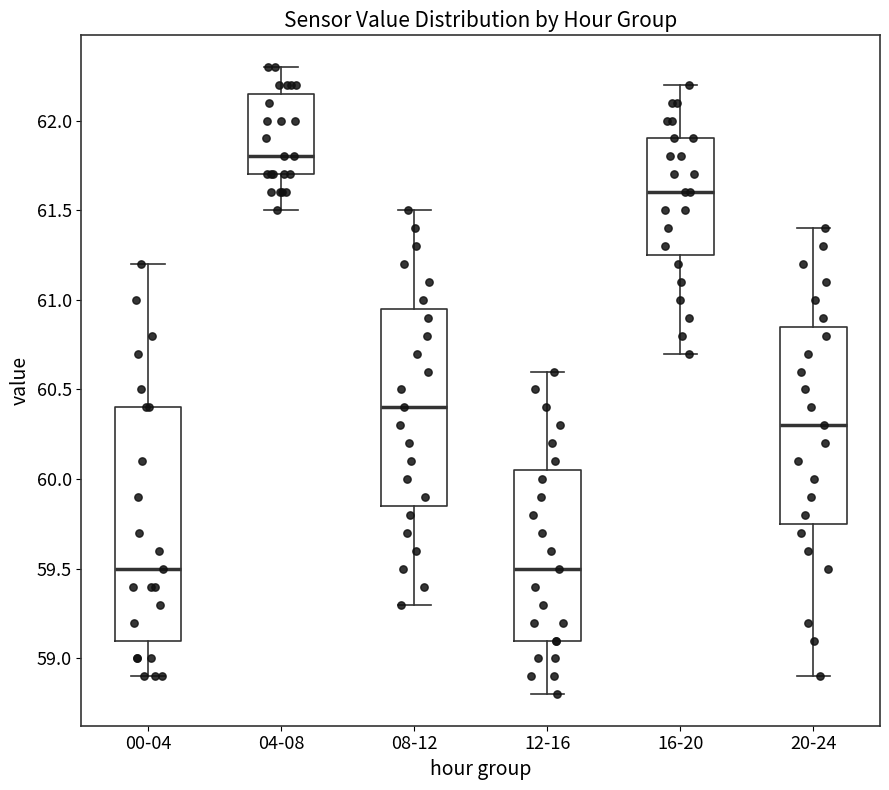

Which box is the tallest, from its lower edge to its upper edge?

00-04